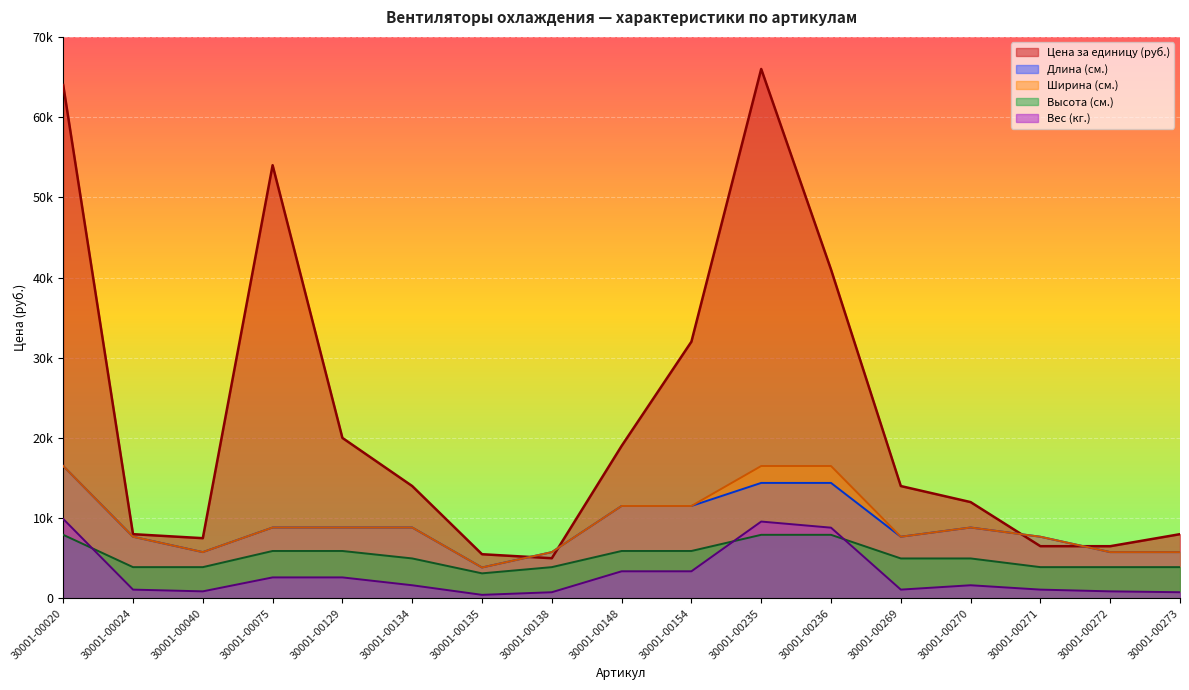

Where is Вес (кг.) nearest to the value 5167?

30001-00148